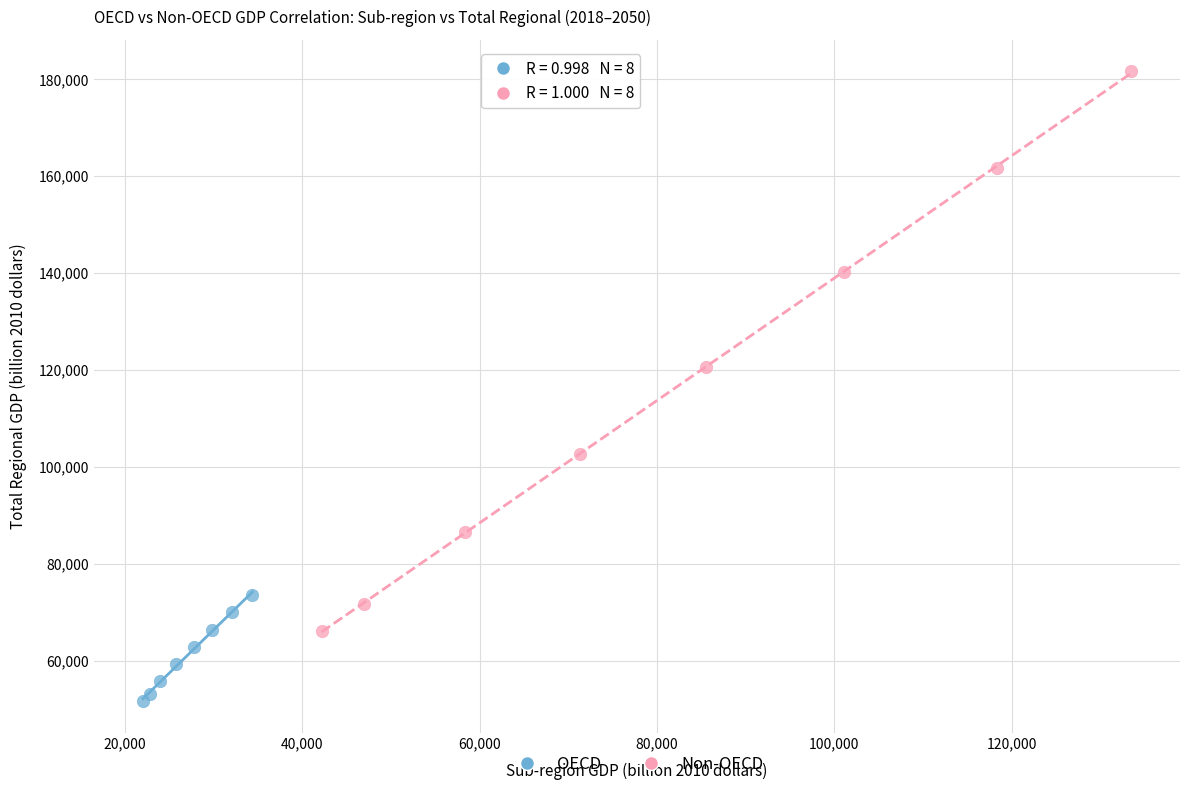

Which series has the widest spread of Y values?

Non-OECD